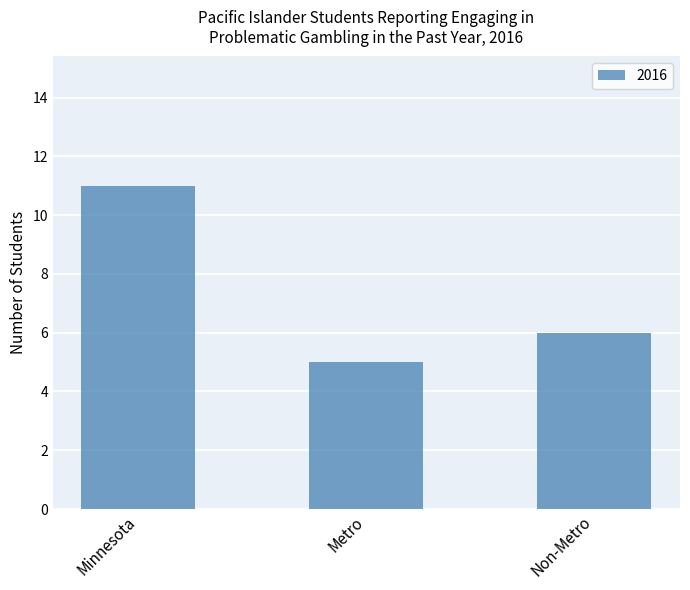

Rank the categories by value from lowest to highest.

Metro, Non-Metro, Minnesota